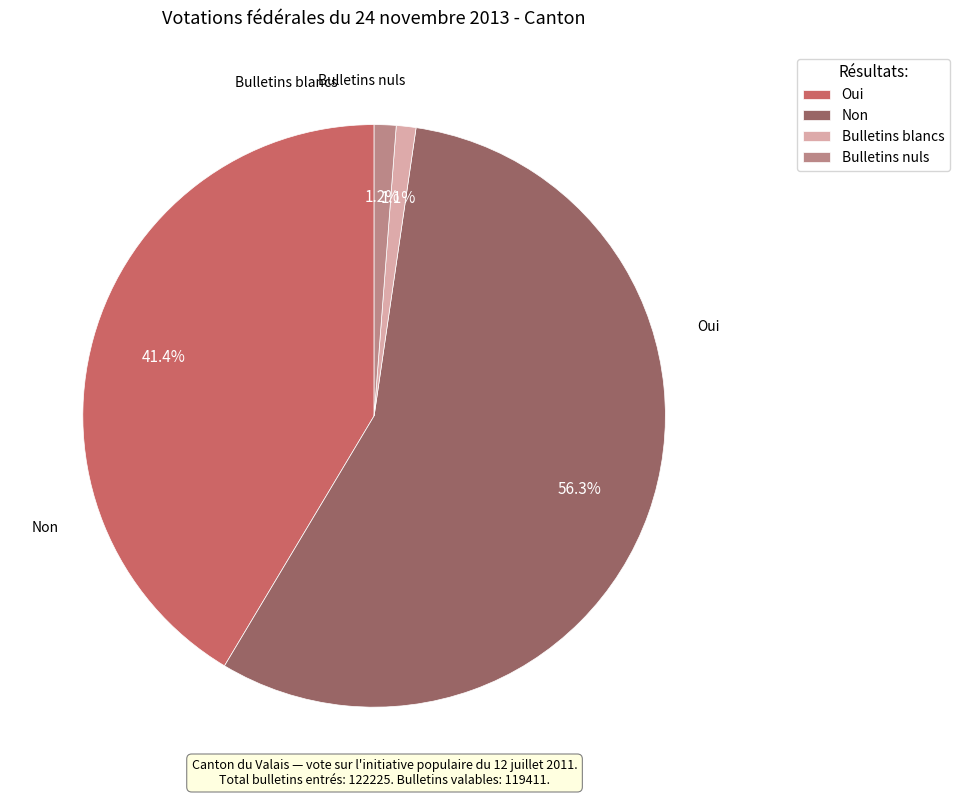

Which slice is the smallest?

Bulletins blancs